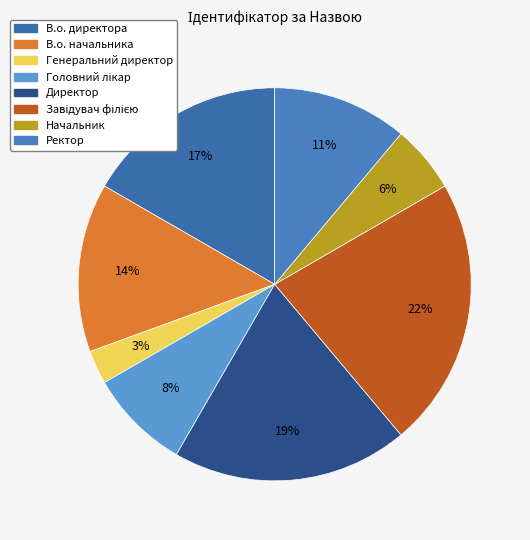

Is Директор the majority of the pie?

No